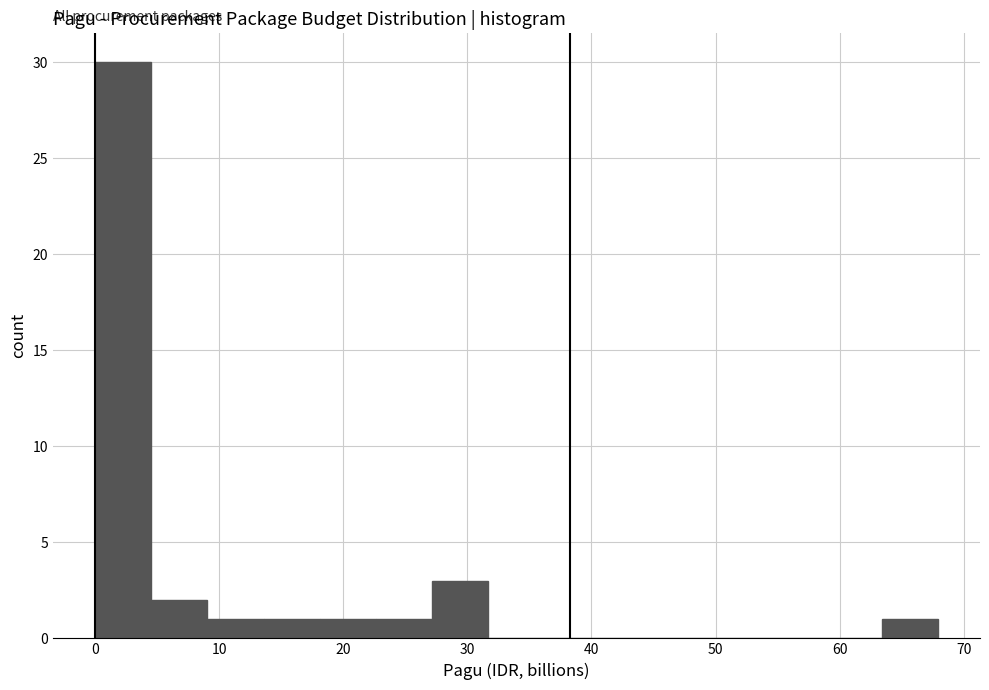

Reading left to right, transcribe this chart: for each bar, give the range it covers on the x-axis and its height. Neither the bar edges nor the heights are printed on the chart, so give them approximately, as read against the axes.

0 to 5: 30
5 to 9: 2
9 to 14: 1
14 to 18: 1
18 to 23: 1
23 to 27: 1
27 to 32: 3
32 to 36: 0
36 to 41: 0
41 to 45: 0
45 to 50: 0
50 to 54: 0
54 to 59: 0
59 to 63: 0
63 to 68: 1